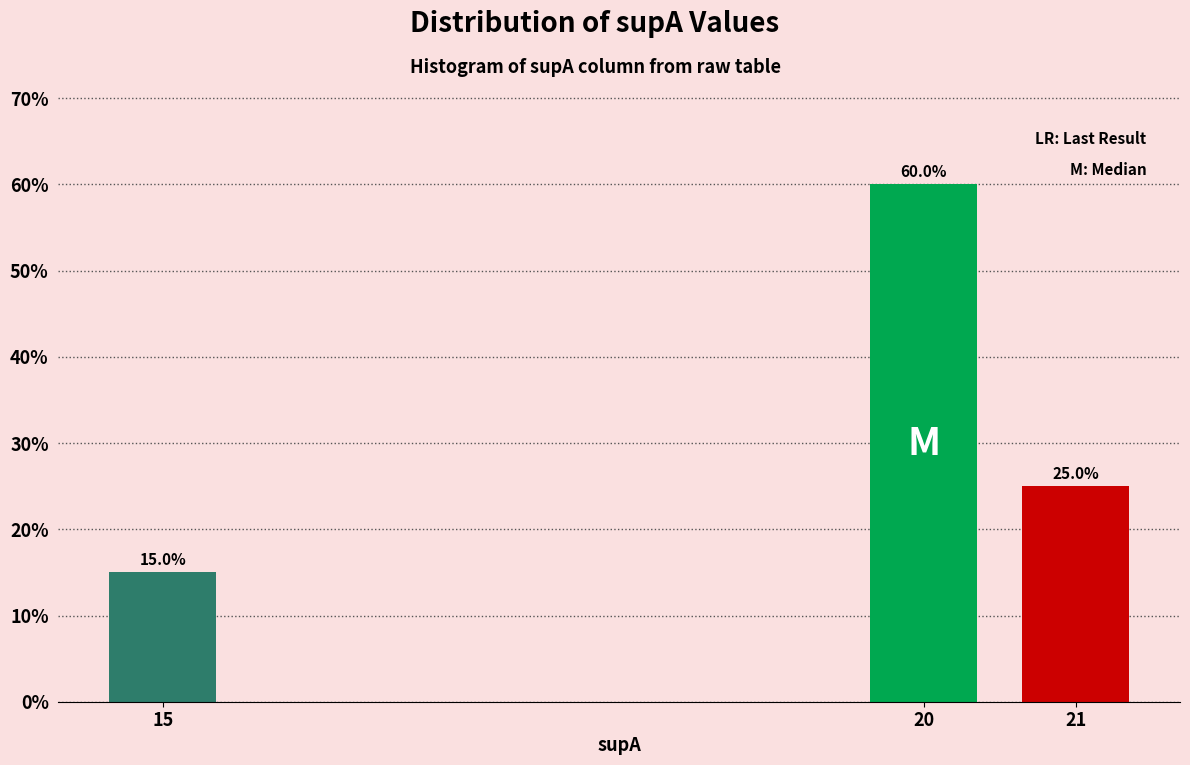

Reading right to left, transcribe all the data shown in this chart.

21=25	20=60	15=15